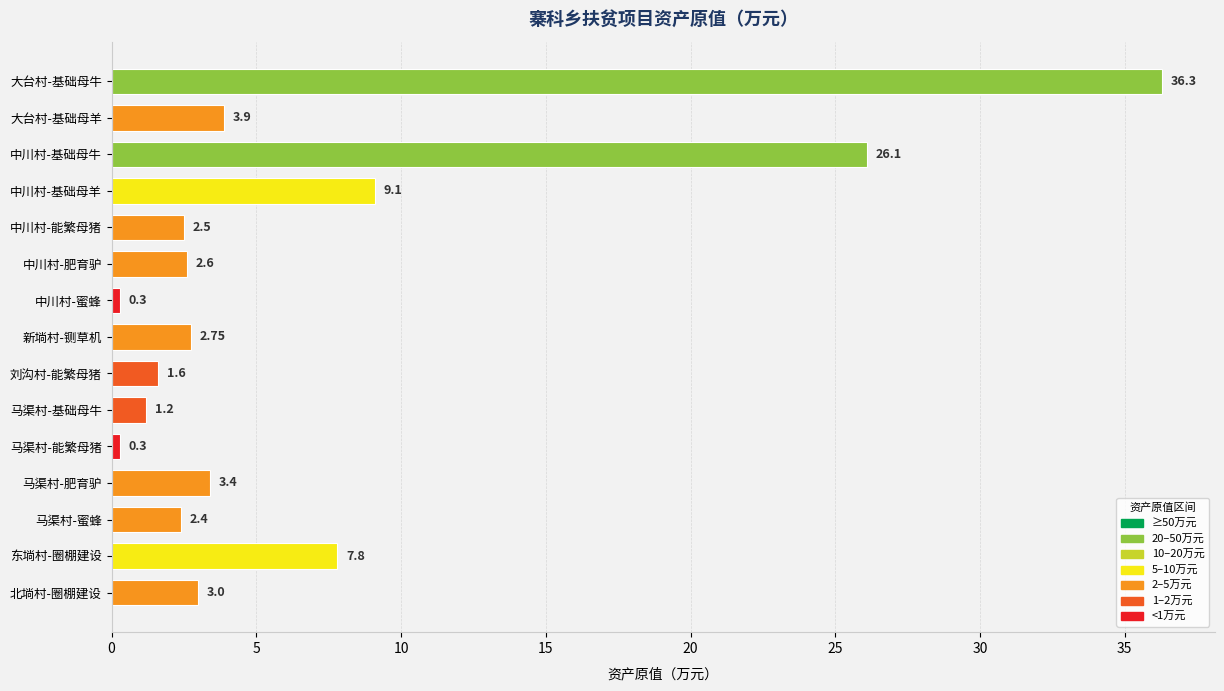

What is the change in value from 大台村-基础母羊 to 刘沟村-能繁母猪?

-2.3